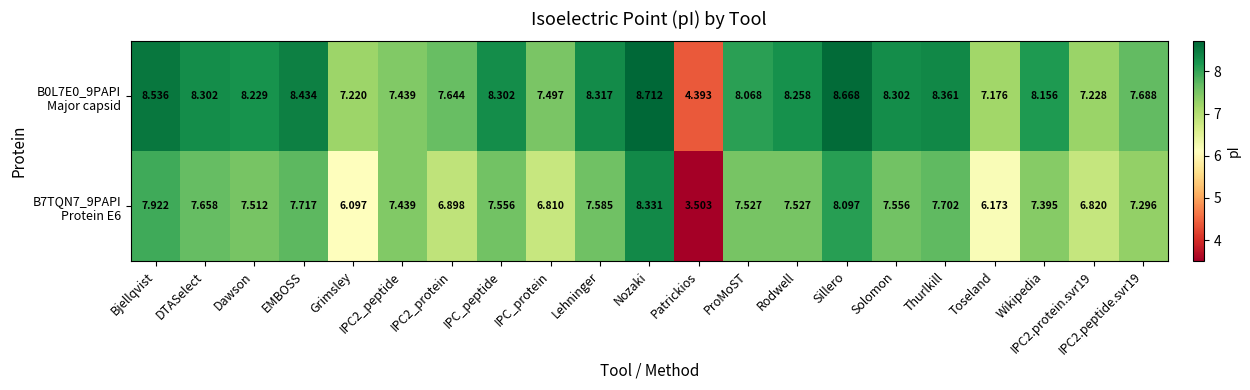

At which category is the sum across all series the highest?

Nozaki